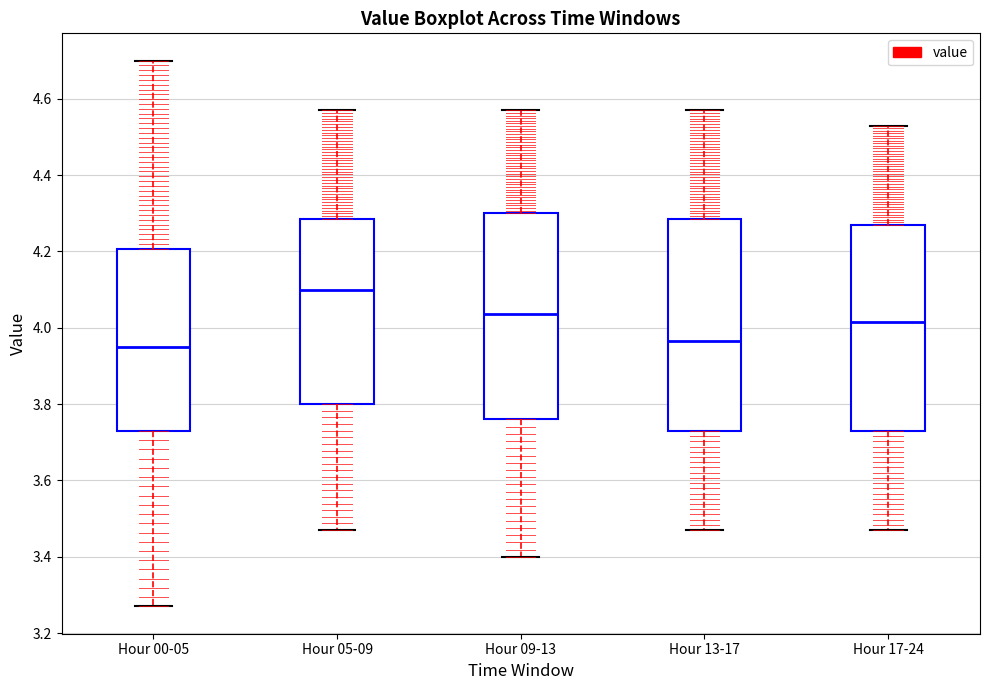

Reading left to right, transcribe this box plot: for each box, give where its median line is, the range the box spans, and where its two whiskers end, as read against the y-axis. The values are not printed on the chart, so give them approximately, as read against the axis.

Hour 00-05: median 3.96, box 3.74 to 4.20, whiskers 3.28 to 4.70
Hour 05-09: median 4.10, box 3.80 to 4.28, whiskers 3.48 to 4.58
Hour 09-13: median 4.04, box 3.76 to 4.30, whiskers 3.40 to 4.58
Hour 13-17: median 3.96, box 3.74 to 4.28, whiskers 3.48 to 4.58
Hour 17-24: median 4.02, box 3.74 to 4.28, whiskers 3.48 to 4.54